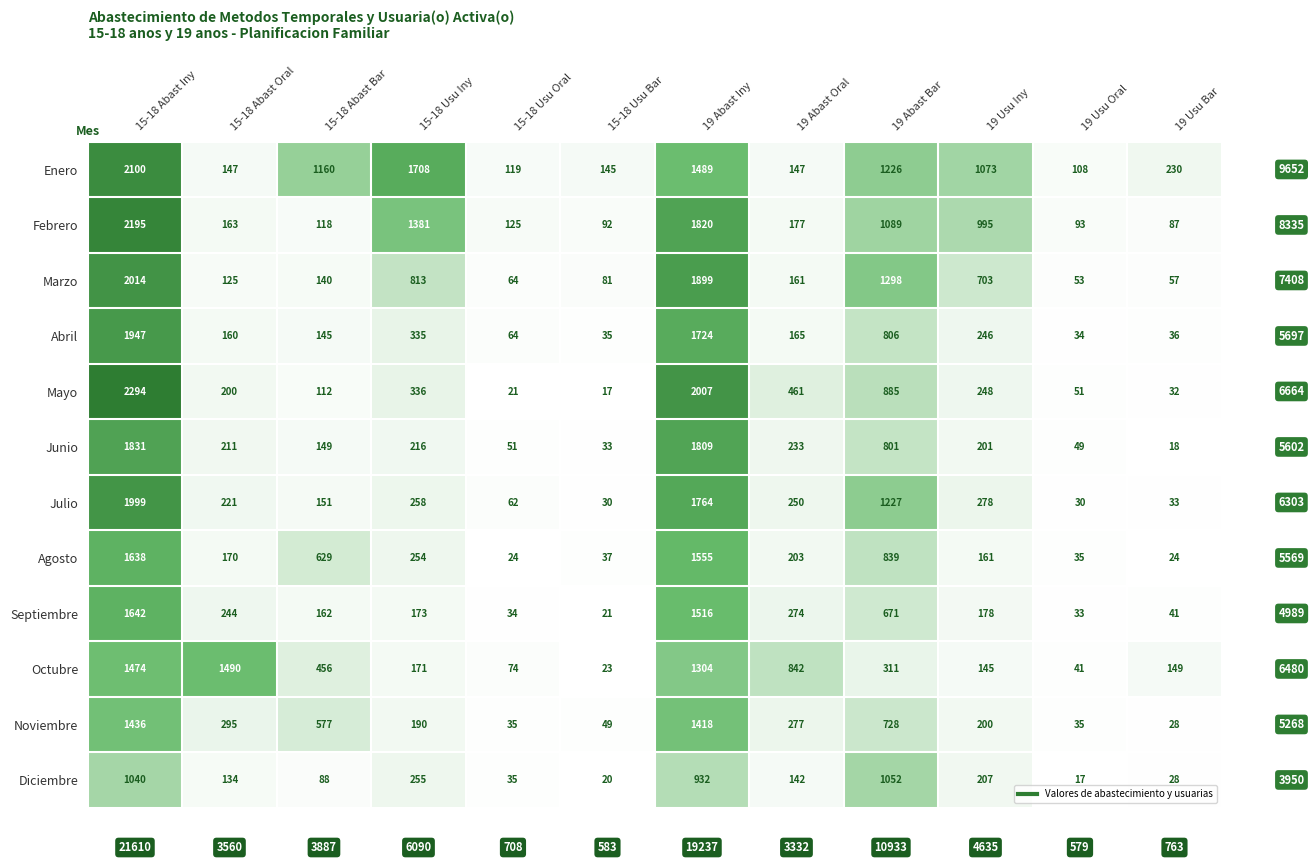

Which label corresponds to the largest value in the chart?

15-18 Abast Iny